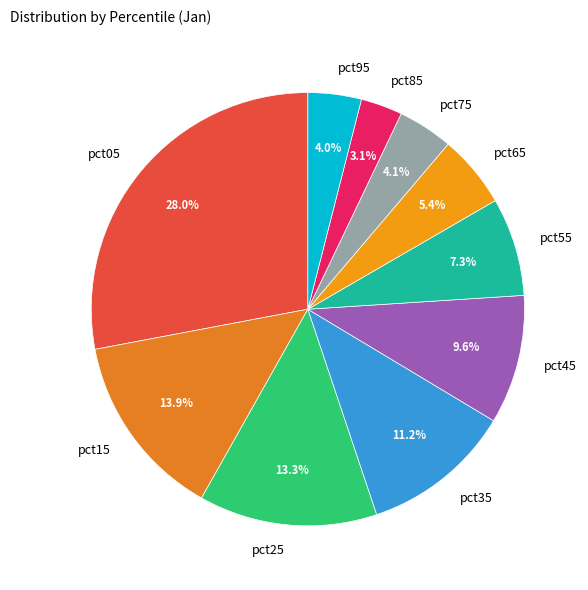

Is there a majority slice in this chart?

No